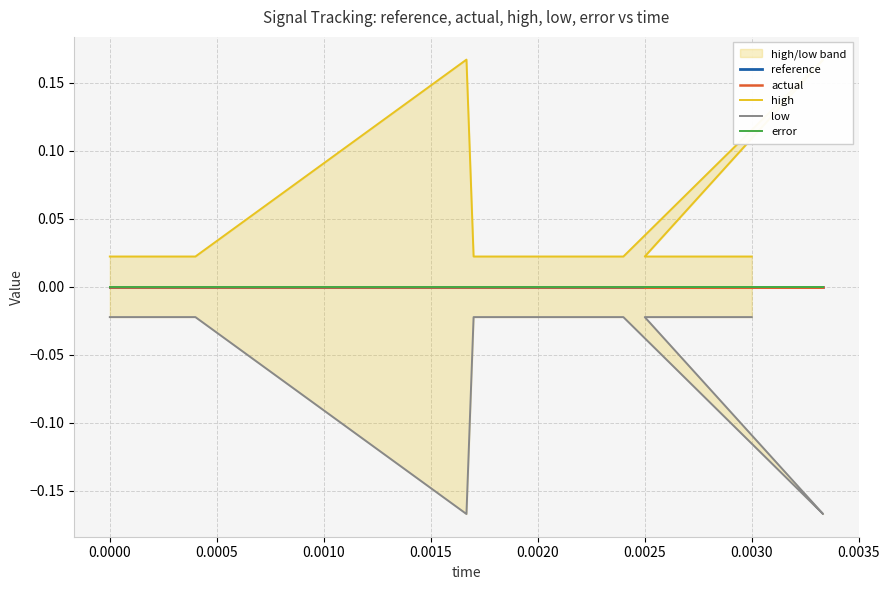

What are all the series names shown in the legend?

reference, actual, high, low, error